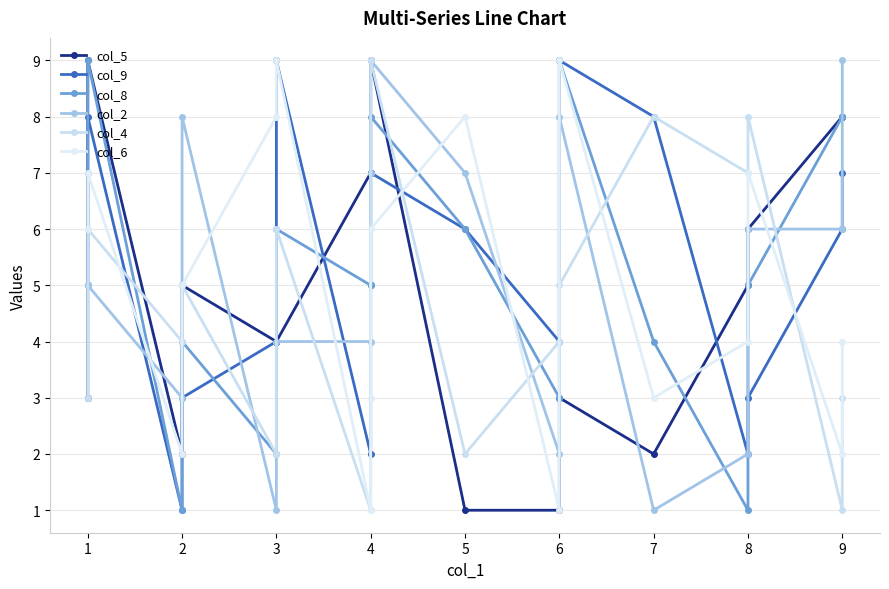

Reading left to right, transcribe all the data shown in this chart.

col_5: 3	9	2	5	4	4	7	7	9	1	1	3	2	5	6	8	8
col_9: 5	8	1	3	4	9	2	5	7	6	4	9	8	2	3	6	7
col_8: 7	9	1	4	2	6	5	7	8	6	3	9	4	1	5	8	8
col_2: 5	5	3	8	1	4	4	7	9	7	2	8	1	2	6	6	9
col_4: 3	6	4	5	2	6	1	9	9	2	4	5	8	7	8	1	3
col_6: 6	7	2	5	8	9	1	3	6	8	1	9	3	4	7	2	4